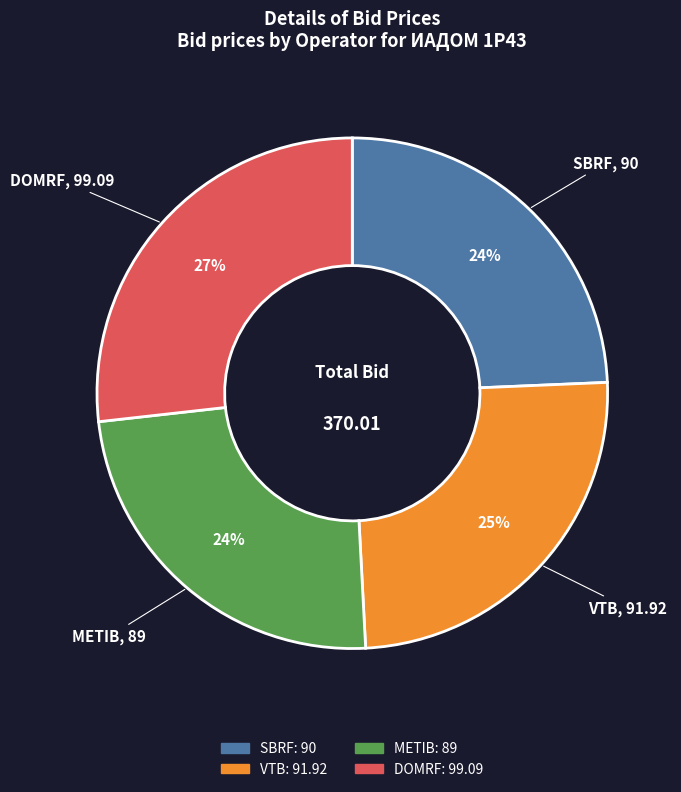

What is the largest slice in the pie chart?

DOMRF